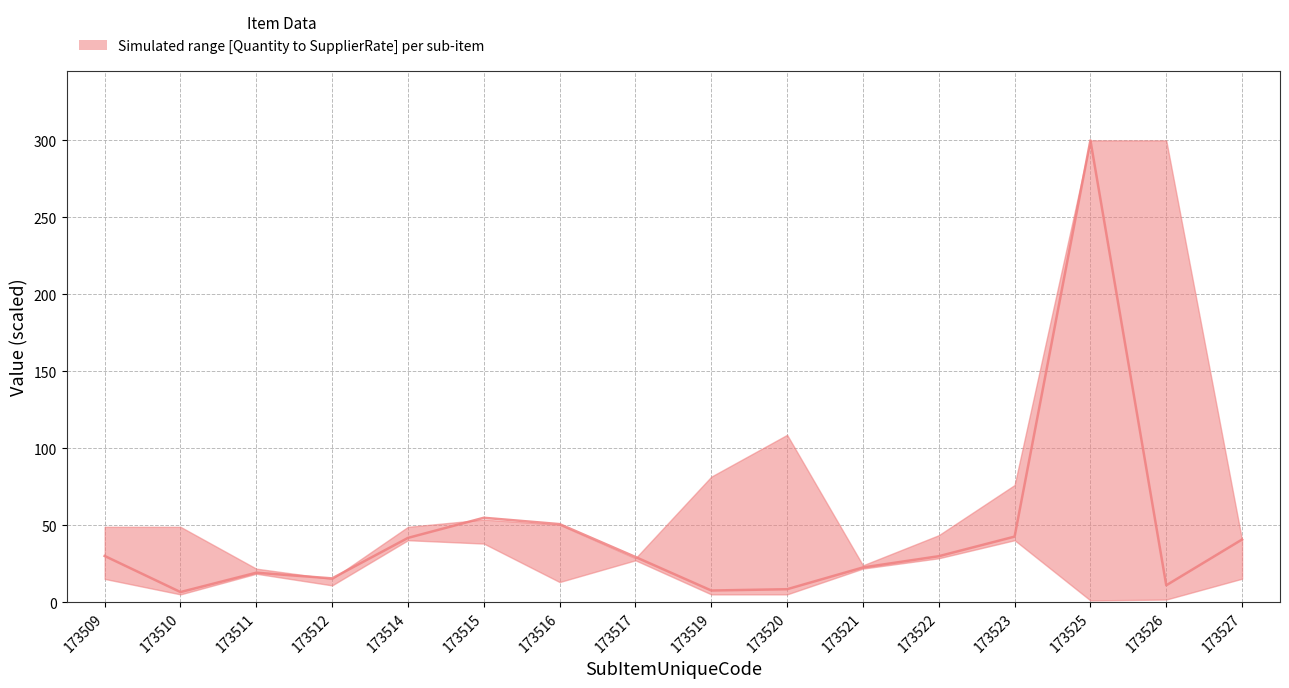

How many points are higher than both their immediate neighbors (excluding endpoints)?

3